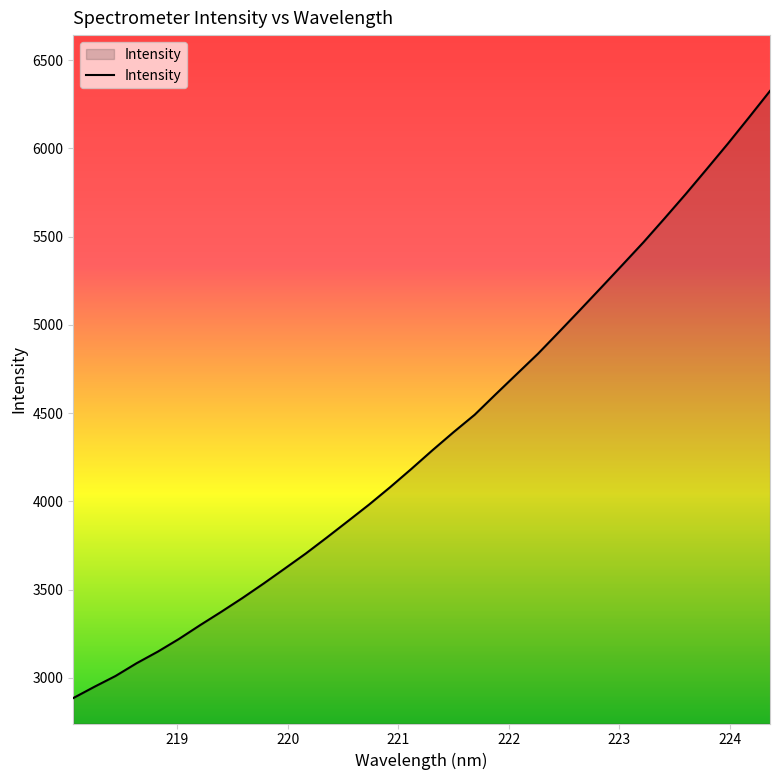

What is the difference between the maximum and minimum values?

3441.4